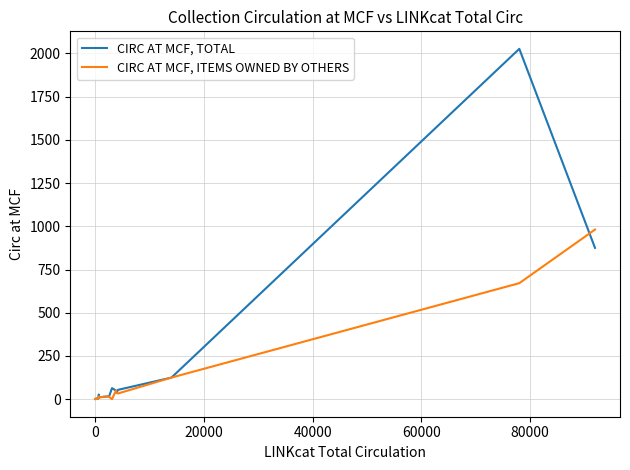

Rank the series by their maximum value, from highest to lowest.

CIRC AT MCF, TOTAL, CIRC AT MCF, ITEMS OWNED BY OTHERS